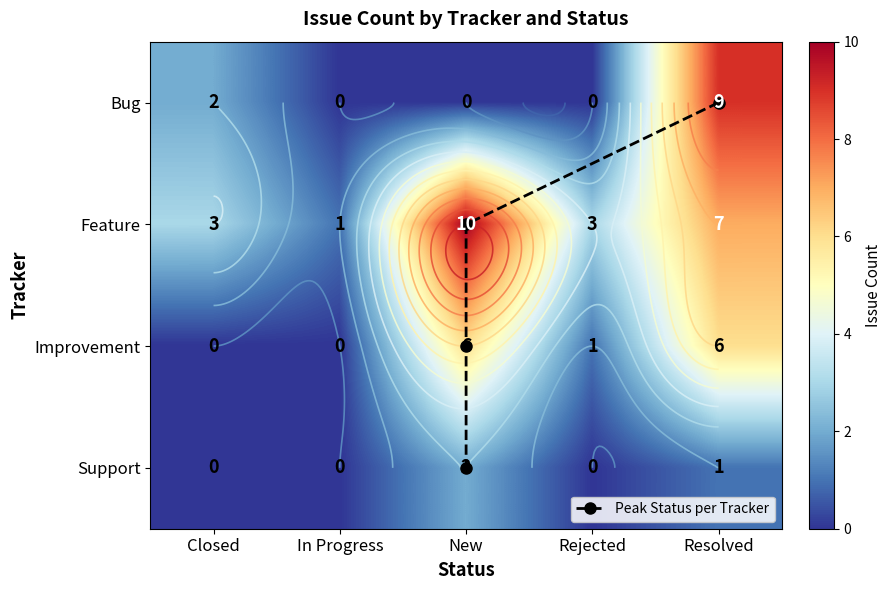

Count the Feature values in the range 3 to 7.

3